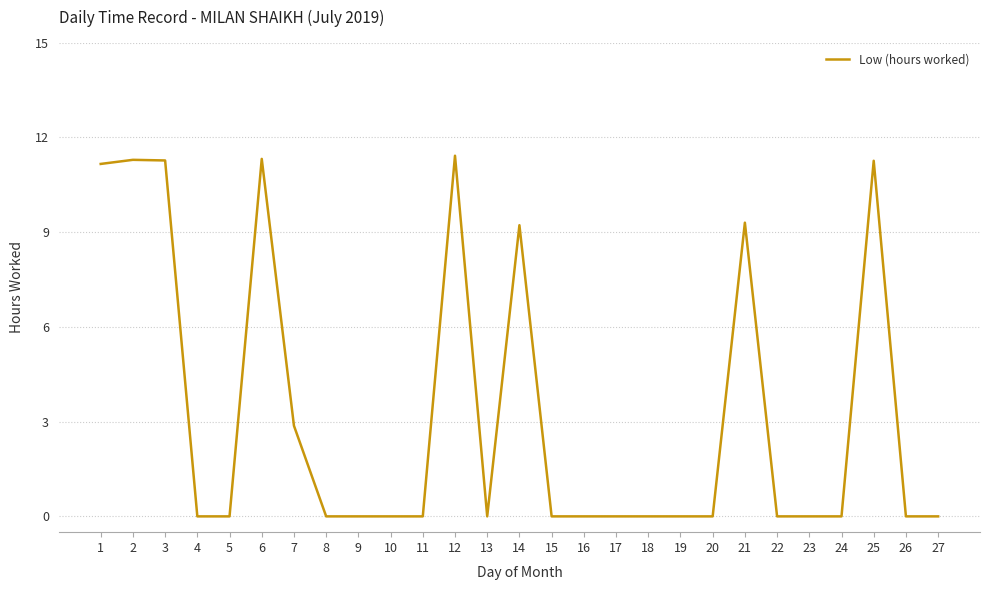

What is the difference between the maximum and minimum values?

11.4